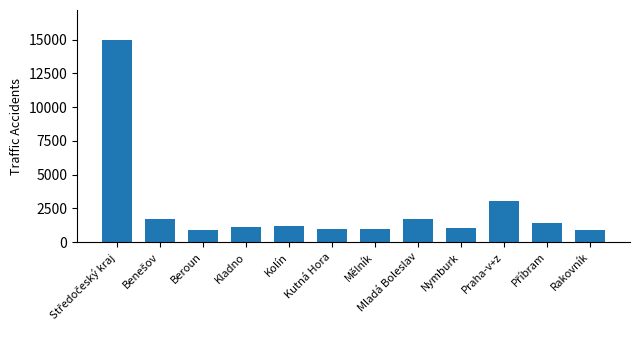

What is the label of the 12th bar from the left?

Rakovník